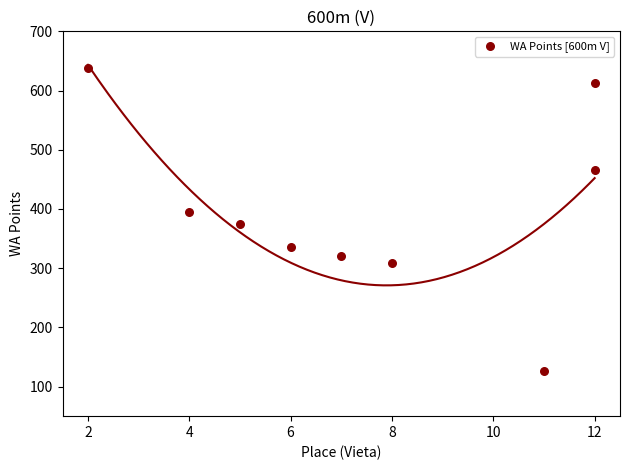

What is the range of Y values (max minus min)?

511